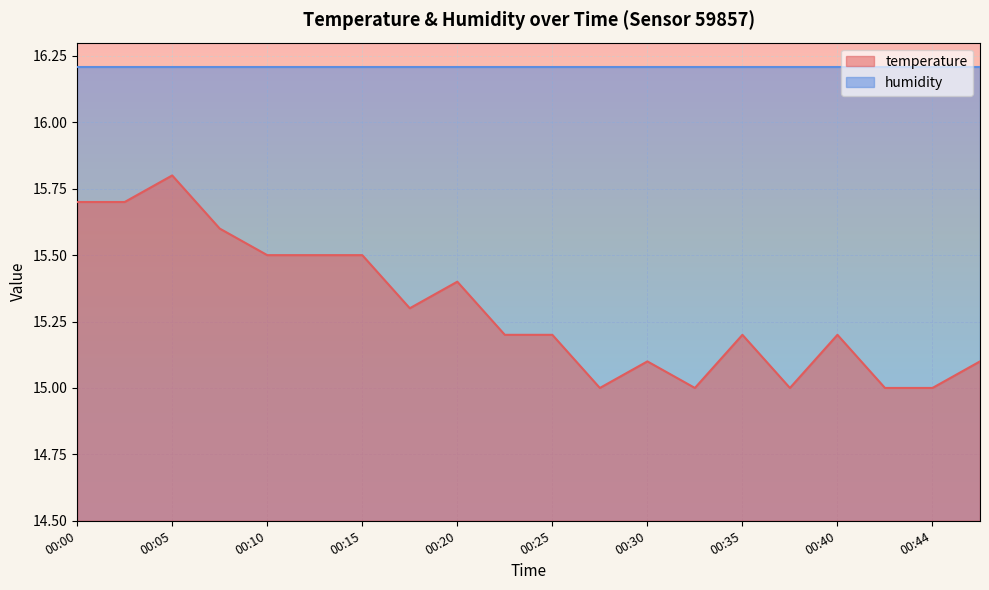

True or false: the data shows 15.8 at 00:05.

True